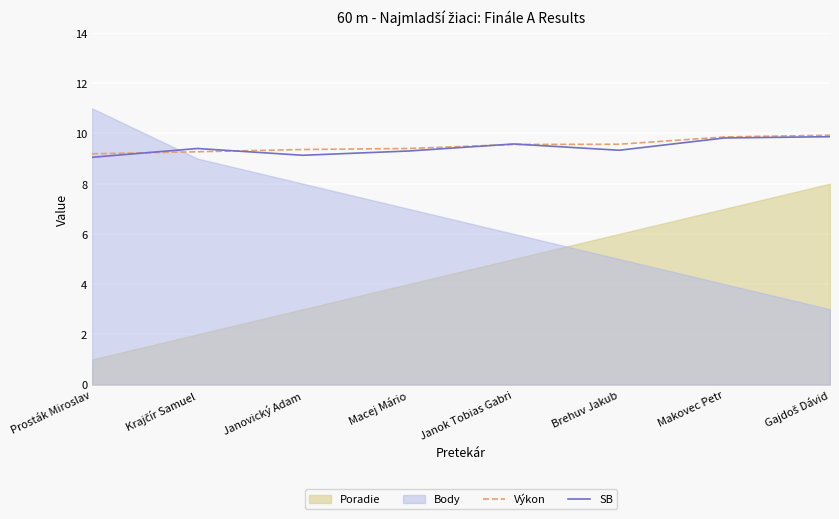

The Výkon series shows 2.8 at Gajdoš Dávid. True or false?

False